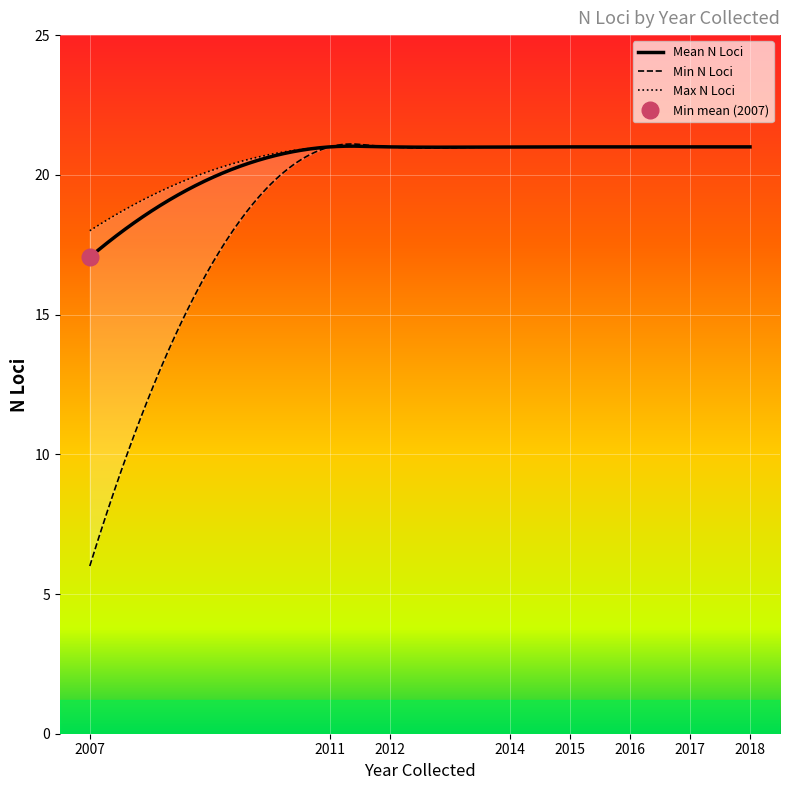

What is the difference between the values at 2007 and 2016?

4